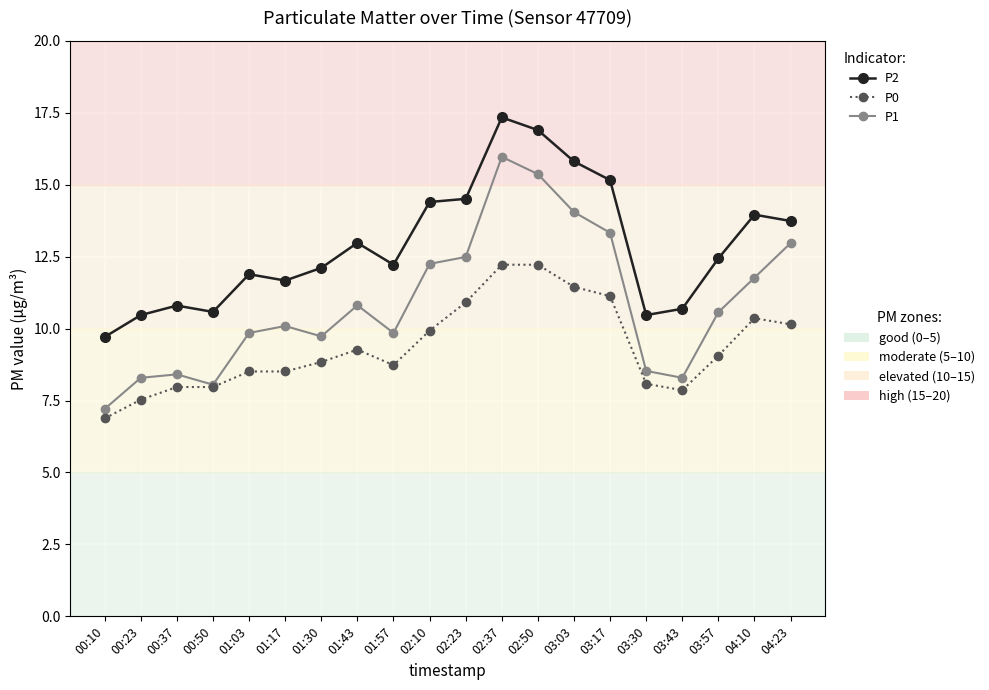

What position from the right is 00:37?

18